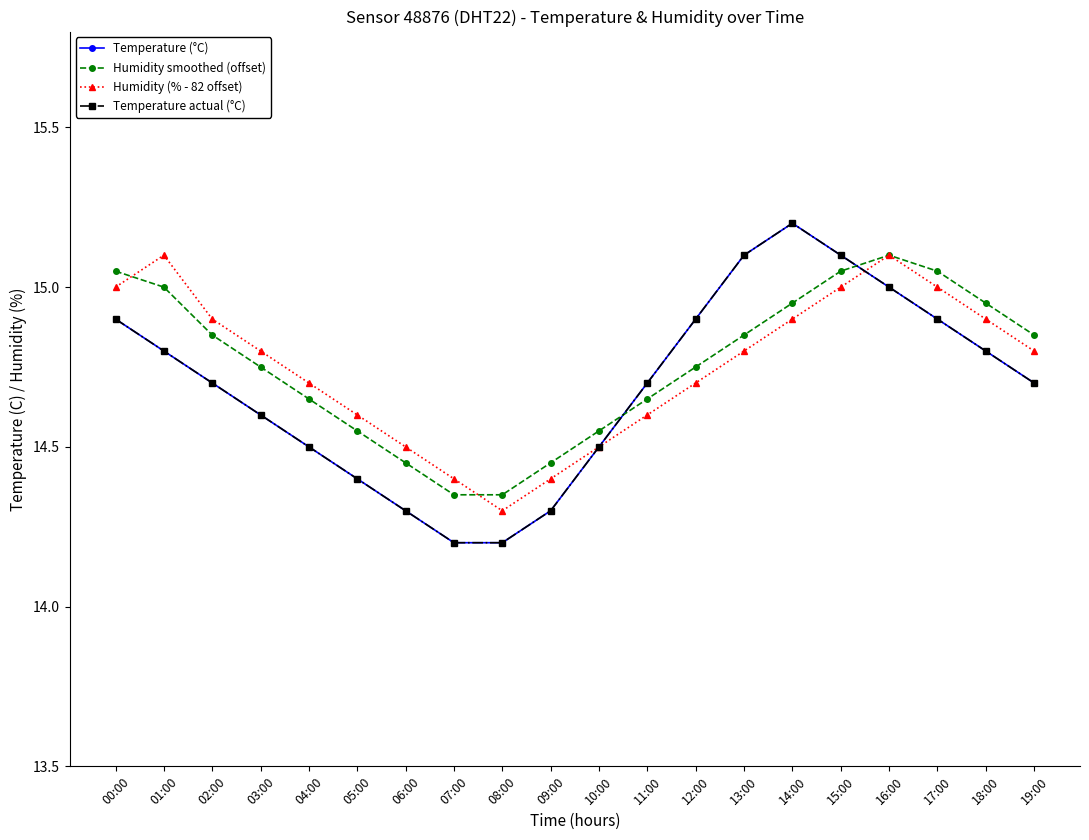

Is the value of Temperature actual (°C) at 04:00 greater than the value of Humidity smoothed (offset) at 03:00?

No